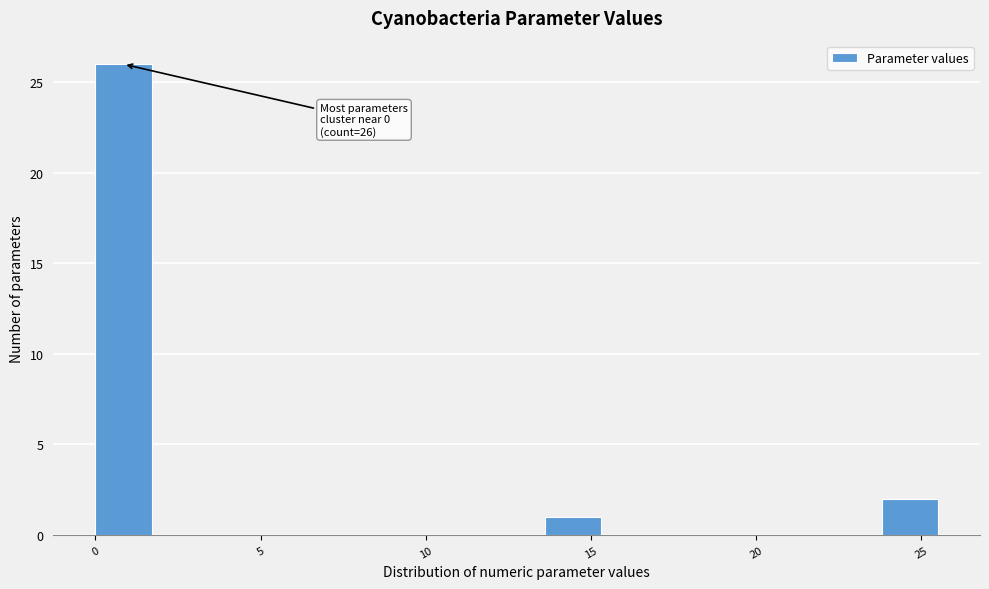

Read against the x-axis, roughly where is the centre of the tallest bar?

1.0